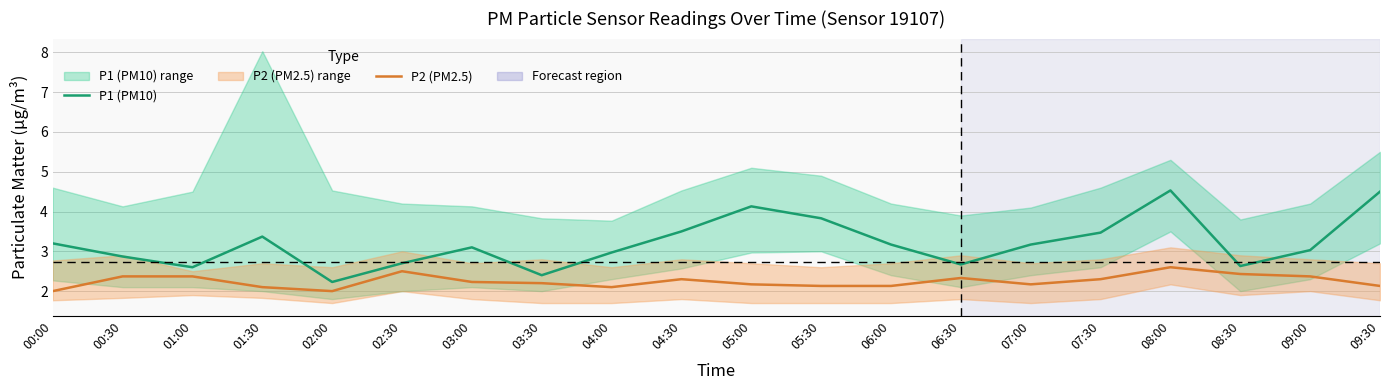

True or false: P1 (PM10) has a value of 5.1 at 01:30.

False